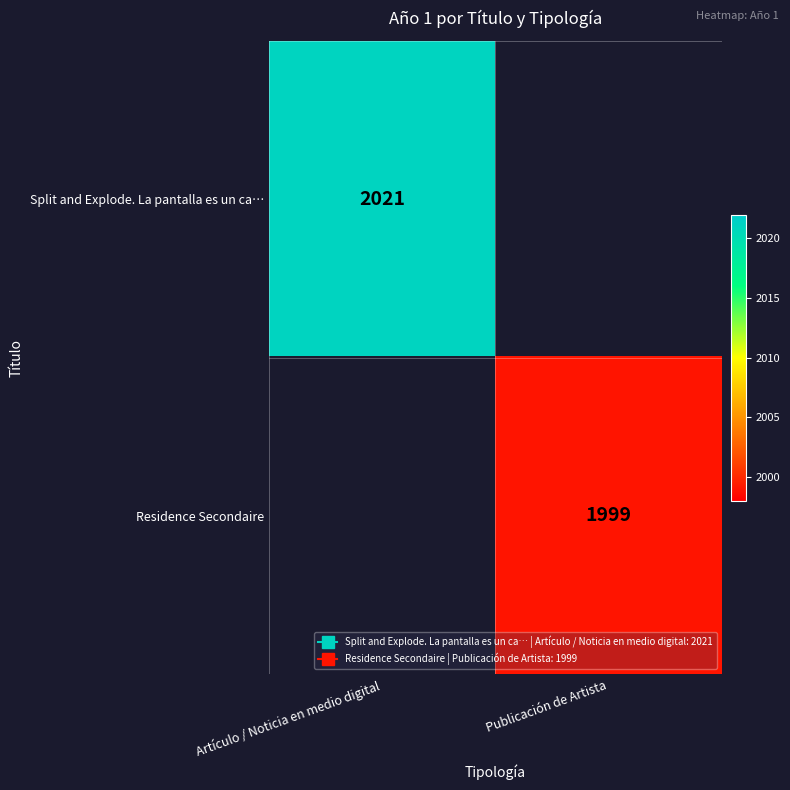

Read the Residence Secondaire value at Publicación de Artista.

1999.0